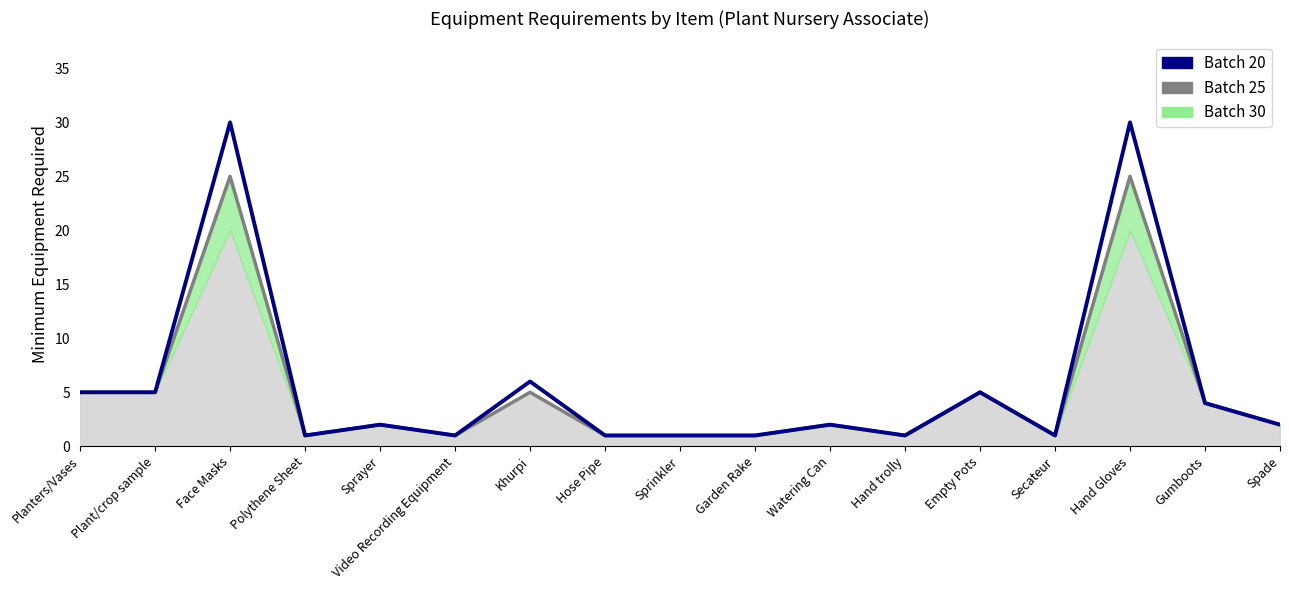

What is the difference between the Batch 20 values at Face Masks and Polythene Sheet?

29